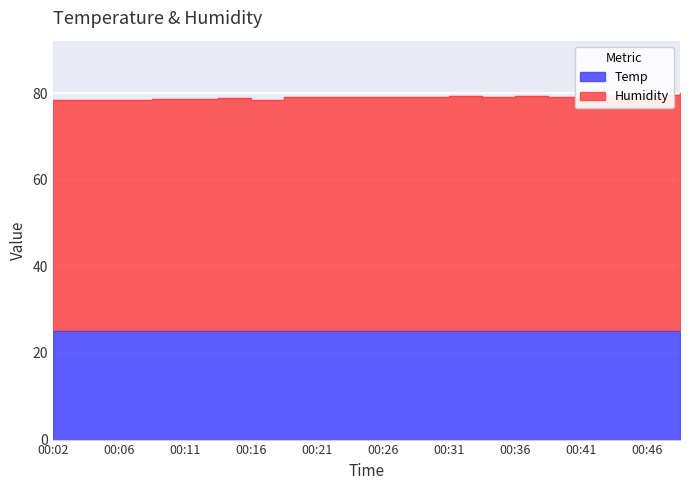

At which label does the data first exceed 79?

00:21